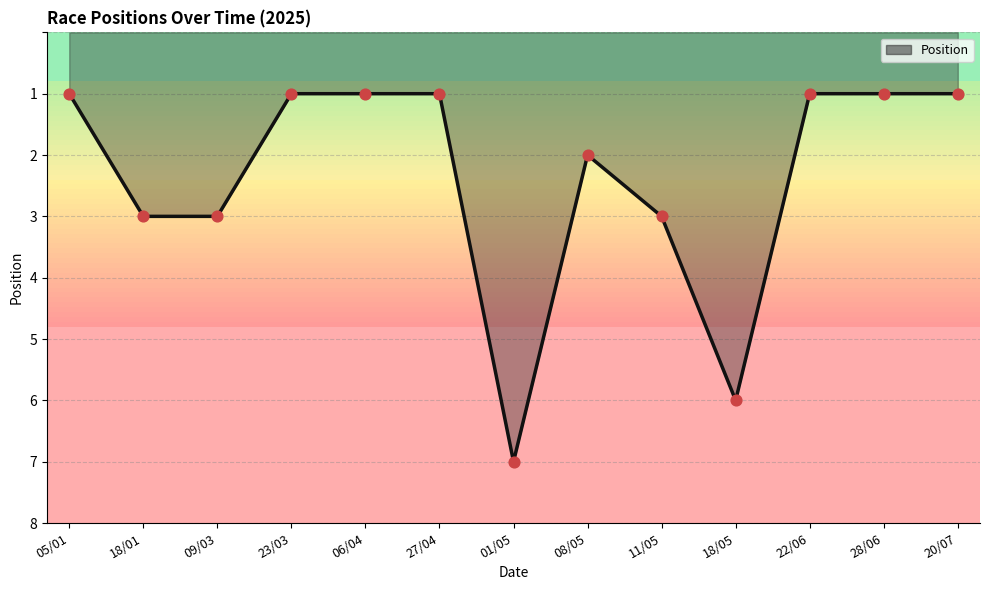

What is the change in value from 18/01 to 27/04?

-2